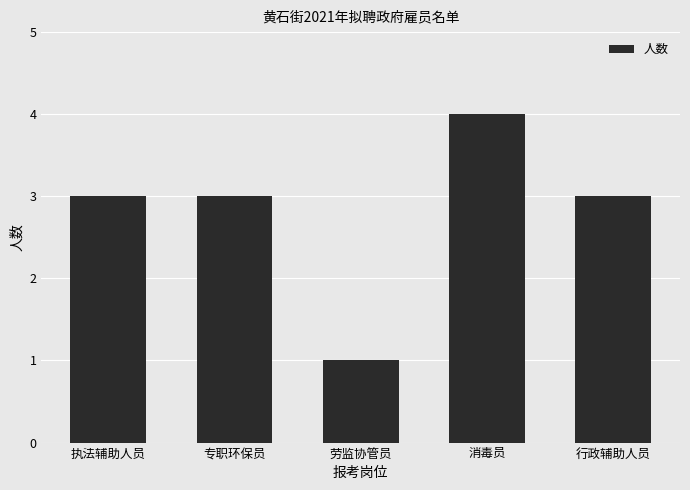

Reading left to right, list all the values displayed in this chart.

3	3	1	4	3